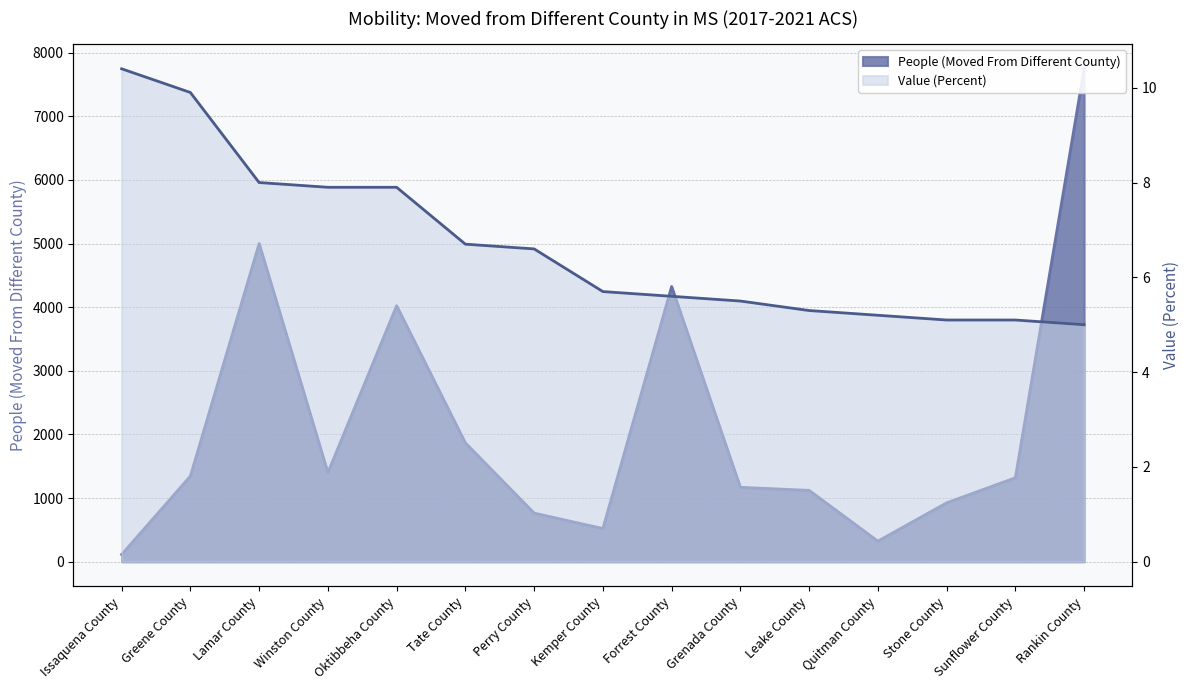

Which category has the highest value in the People (Moved From Different County) series?

Rankin County